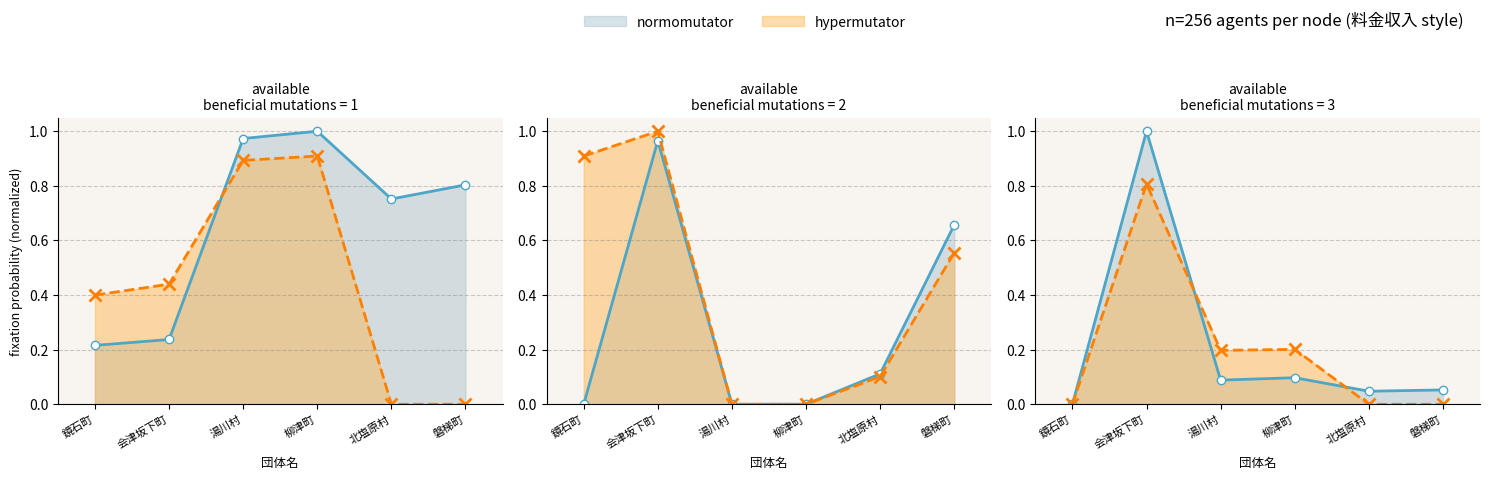

How many lines are shown in the chart?

2